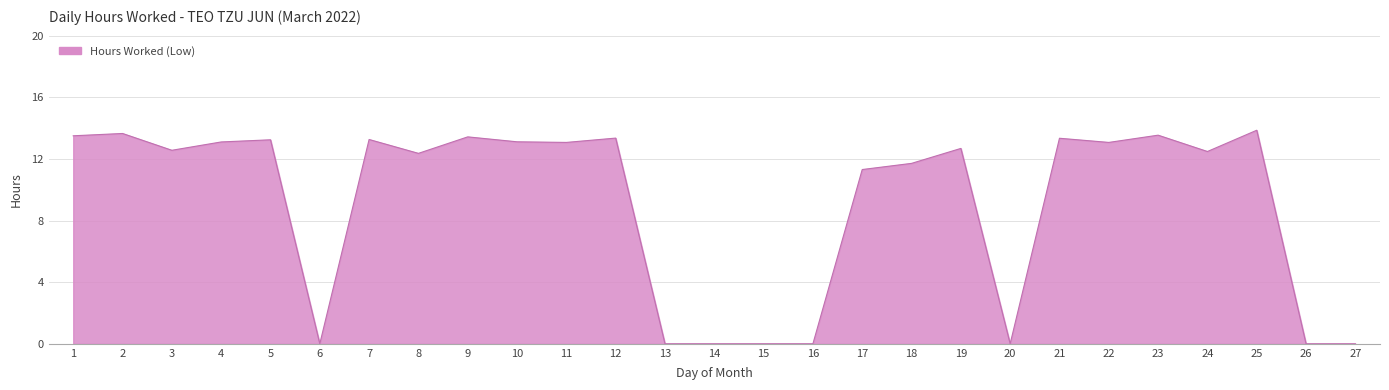

What is the maximum value shown in the chart?

13.9